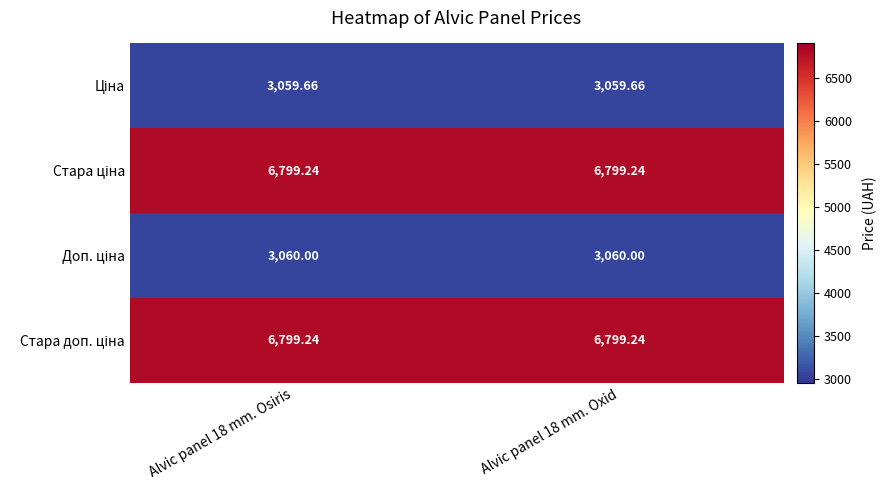

Which series has the largest total across all categories?

Стара ціна